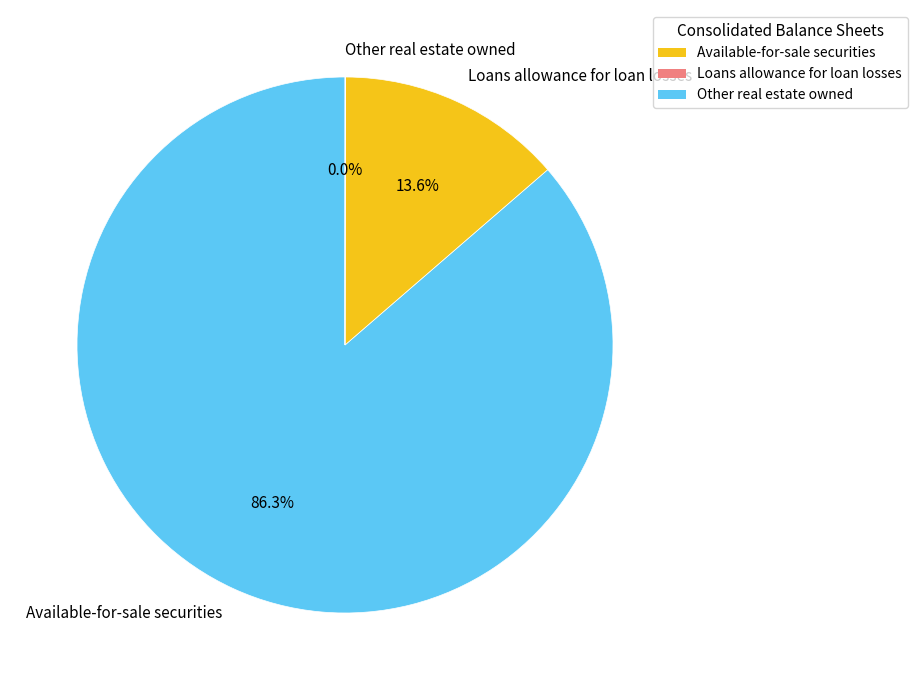

To the nearest percent, what is the average slice percentage?

33%